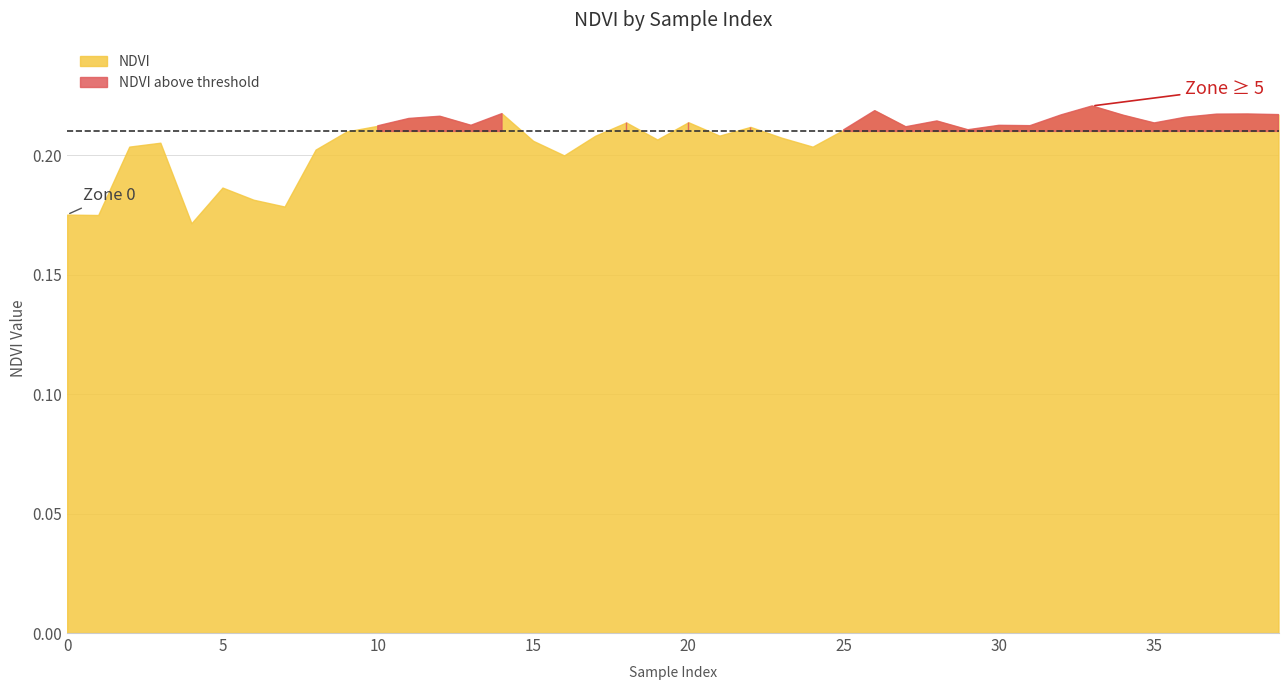

Where is NDVI nearest to the value 0?

4